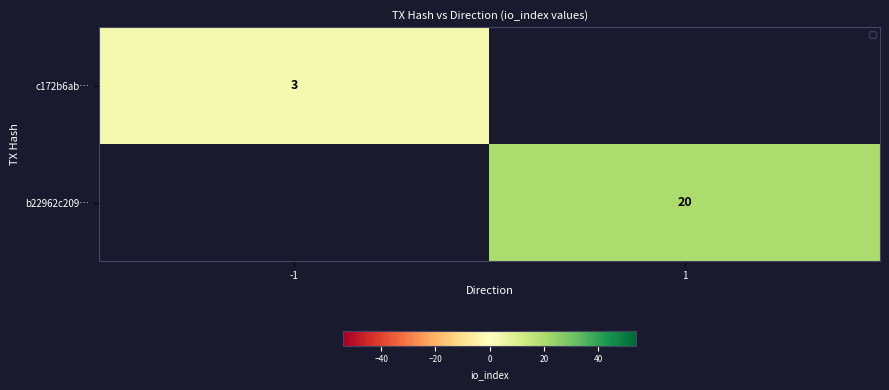

The value of b22962c209… at 1 is 34.4. True or false?

False